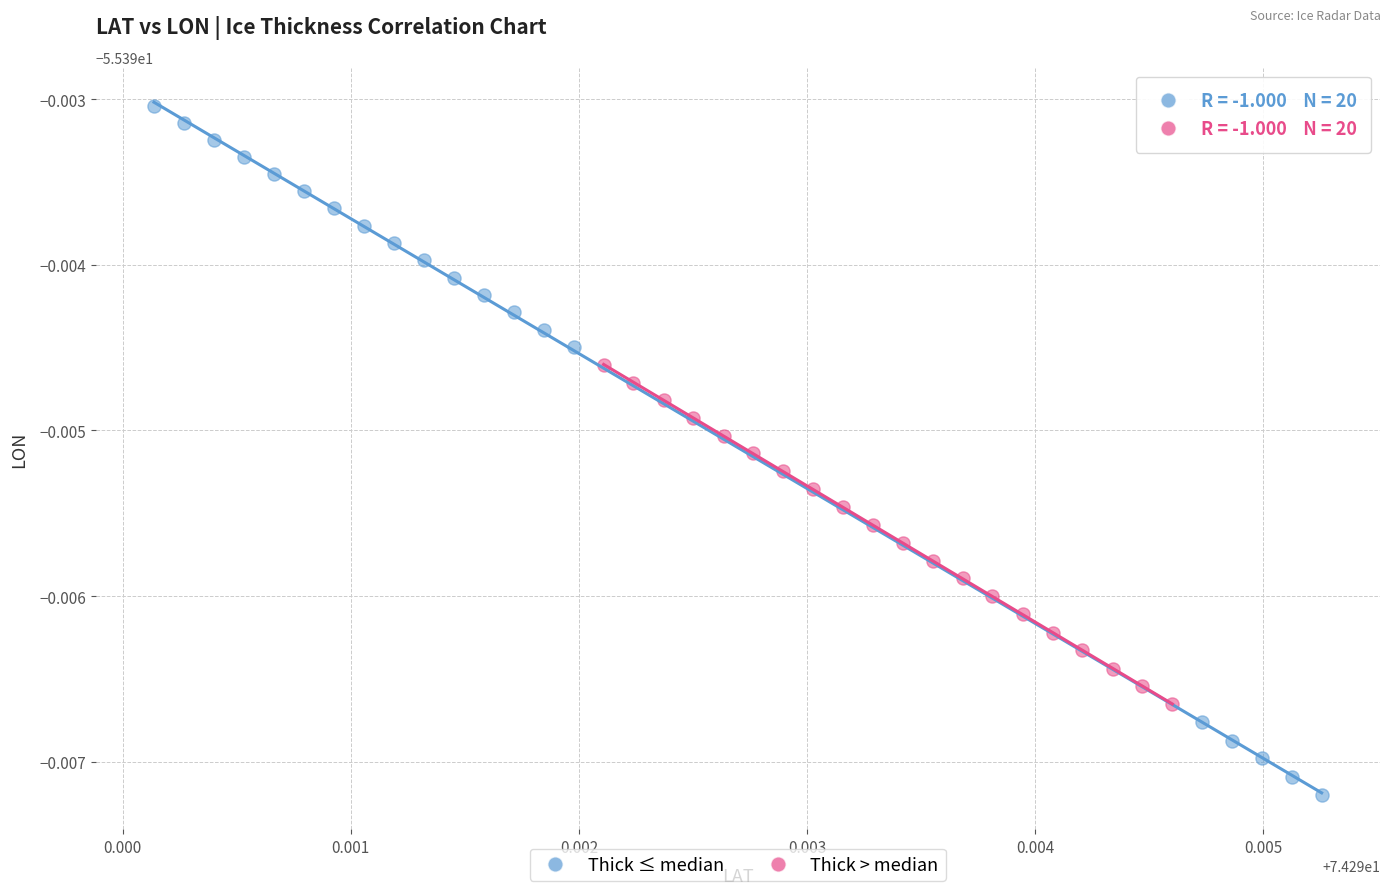

What are all the series names shown in the legend?

Thick ≤ median, Thick > median